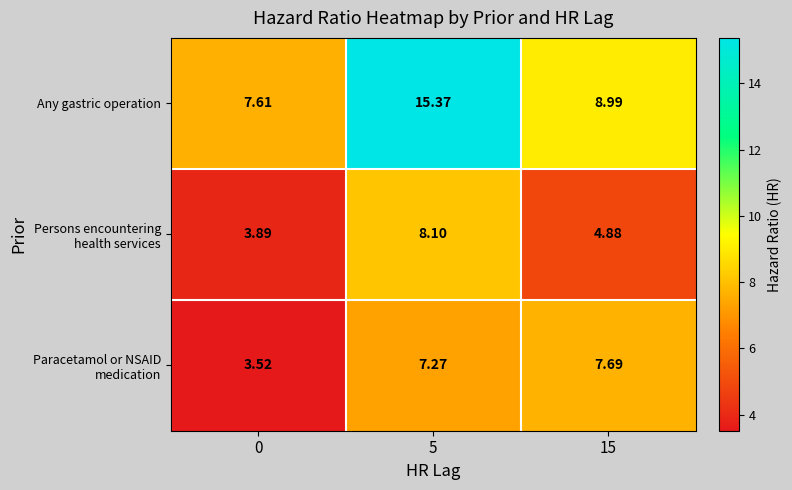

What is the difference between the highest and lowest values at 15?

4.1